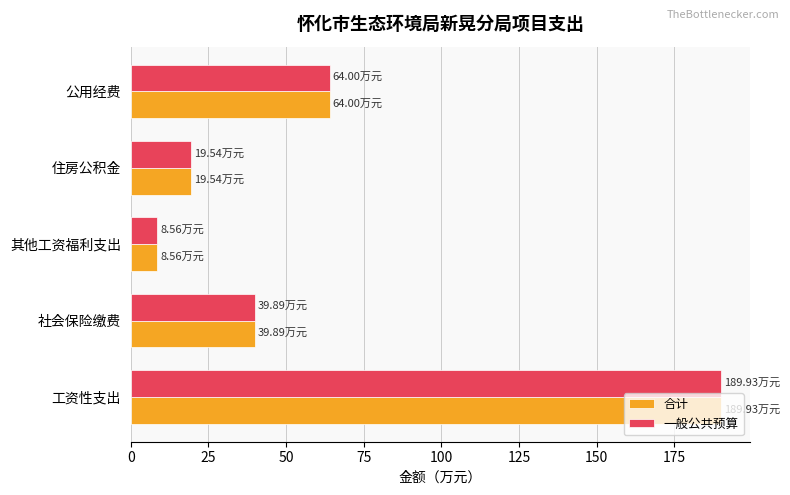

How many data points in 合计 are above 39?

3